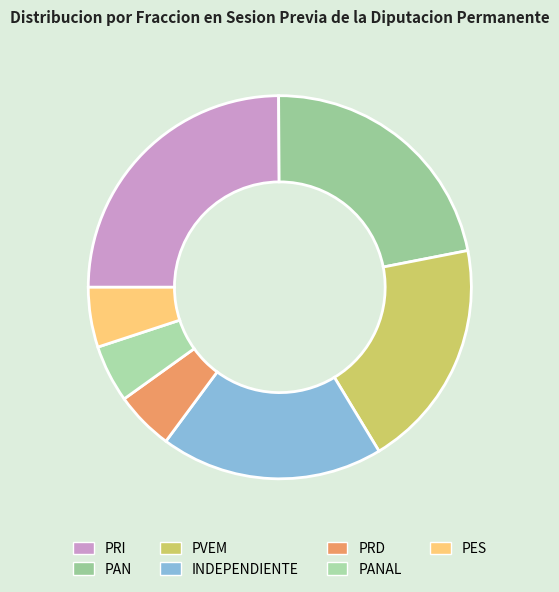

Is there a majority slice in this chart?

No